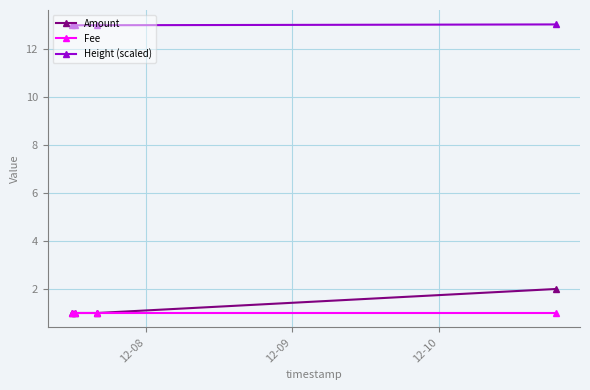

True or false: Fee and Height (scaled) intersect in this chart.

False